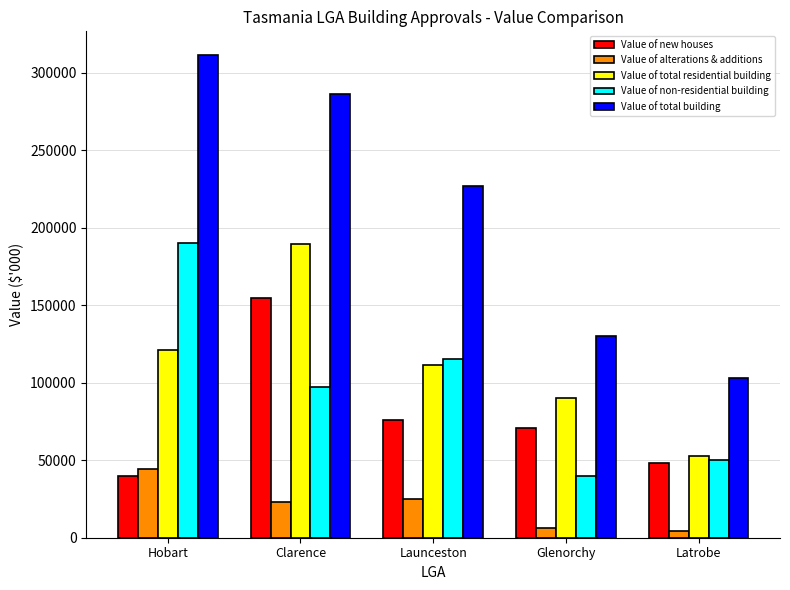

What is the label of the 4th bar from the right?

Clarence